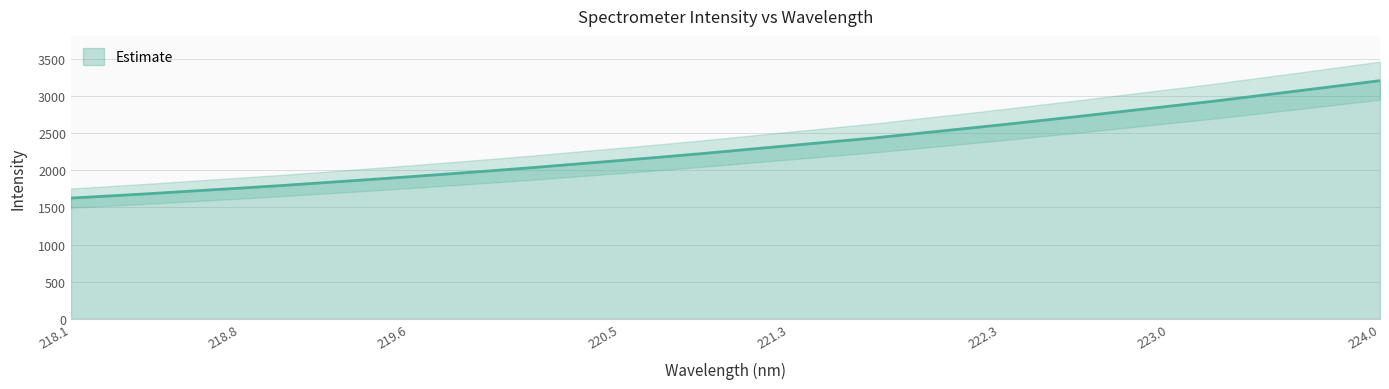

The value of Estimate at 223.0 is 2859.8. True or false?

True